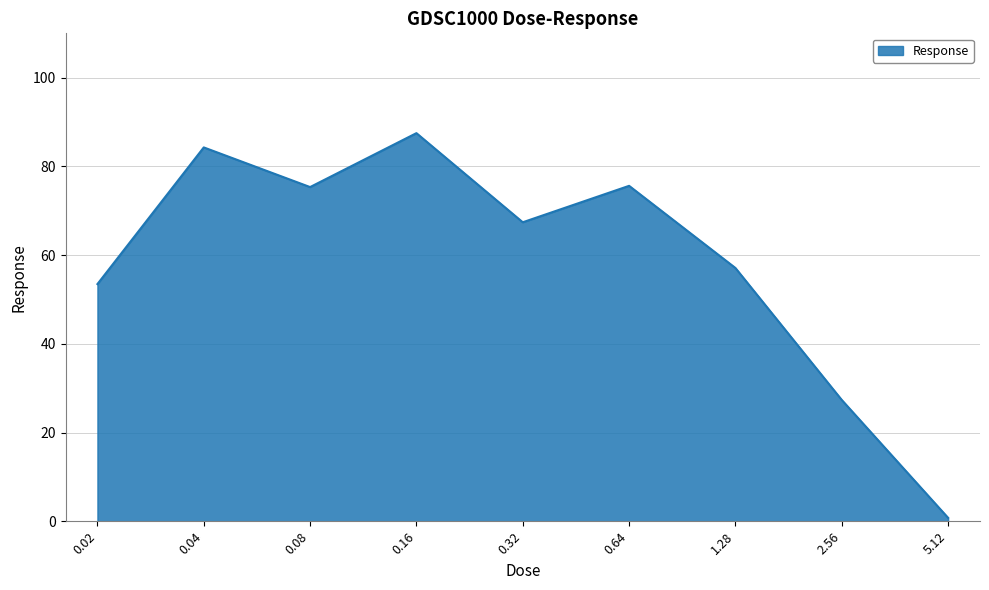

What is the difference between the second highest and minimum values?

83.5